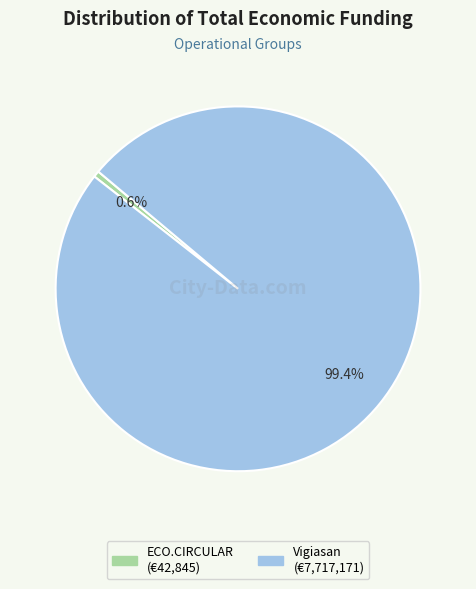

To the nearest percent, what is the difference between the largest and smallest slice percentages?

99%